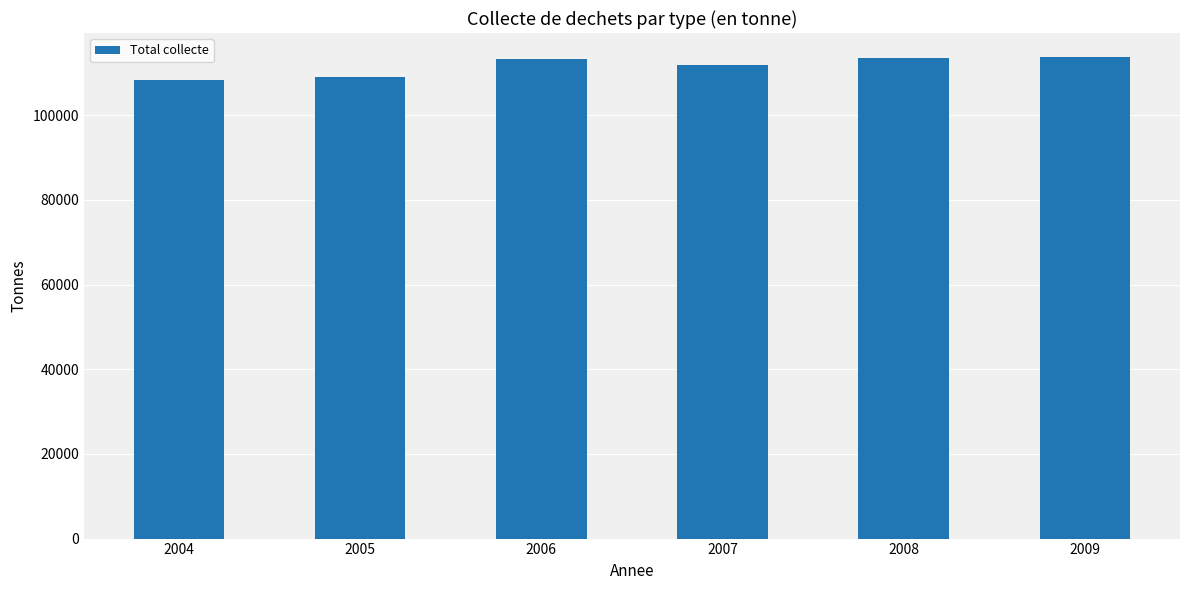

True or false: the data shows 42991.2 at 2004.

False